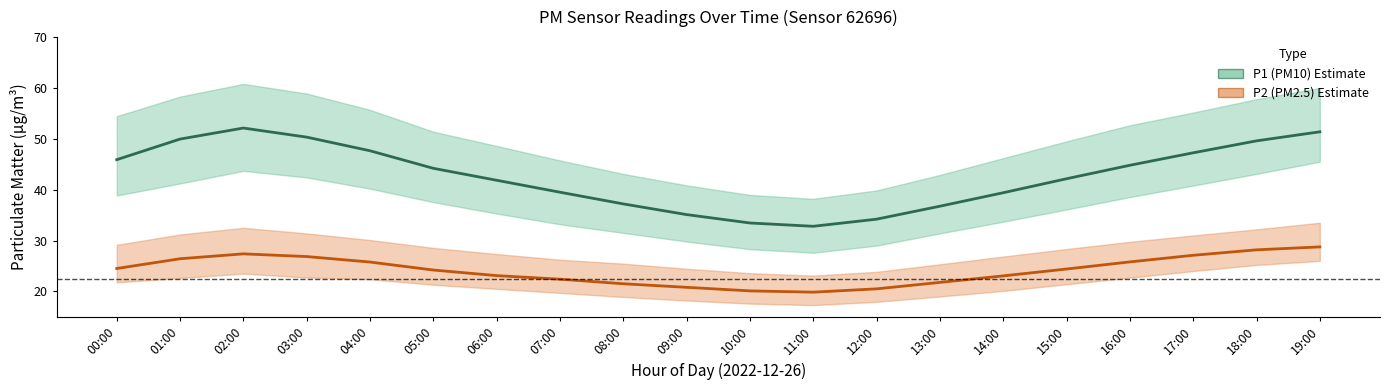

Does the chart display data point markers on the line(s)?

No